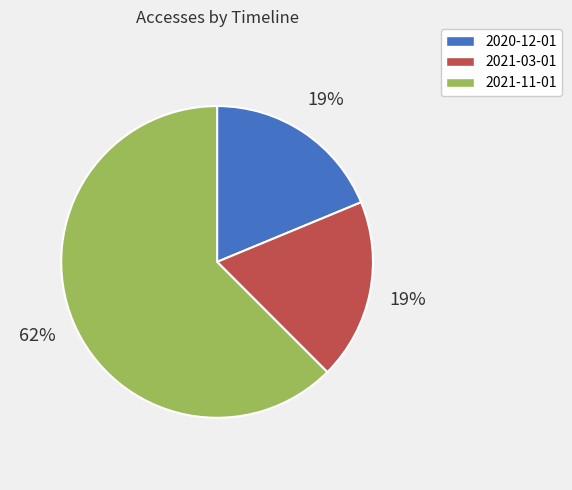

Between 2021-11-01 and 2020-12-01, which is larger?

2021-11-01